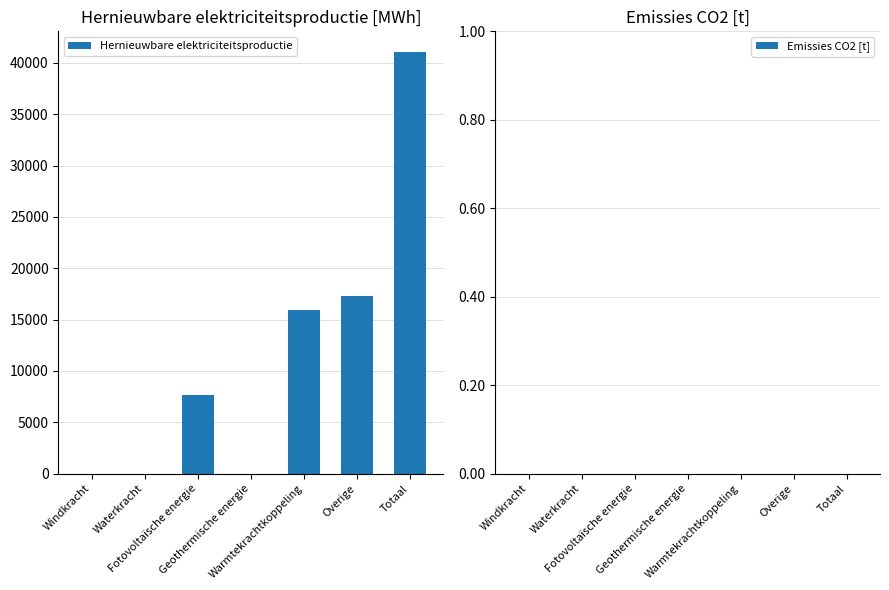

What is the maximum value shown in the chart?

41010.9